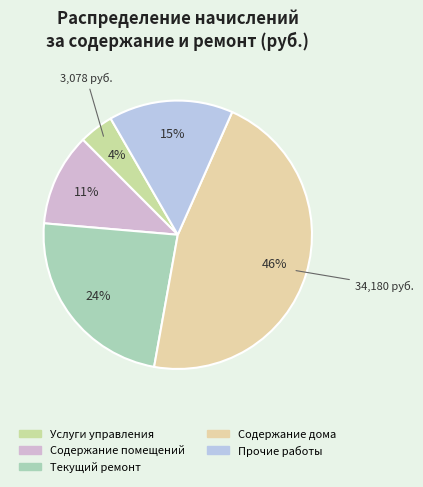

Does Содержание дома represent more than half of the total?

No